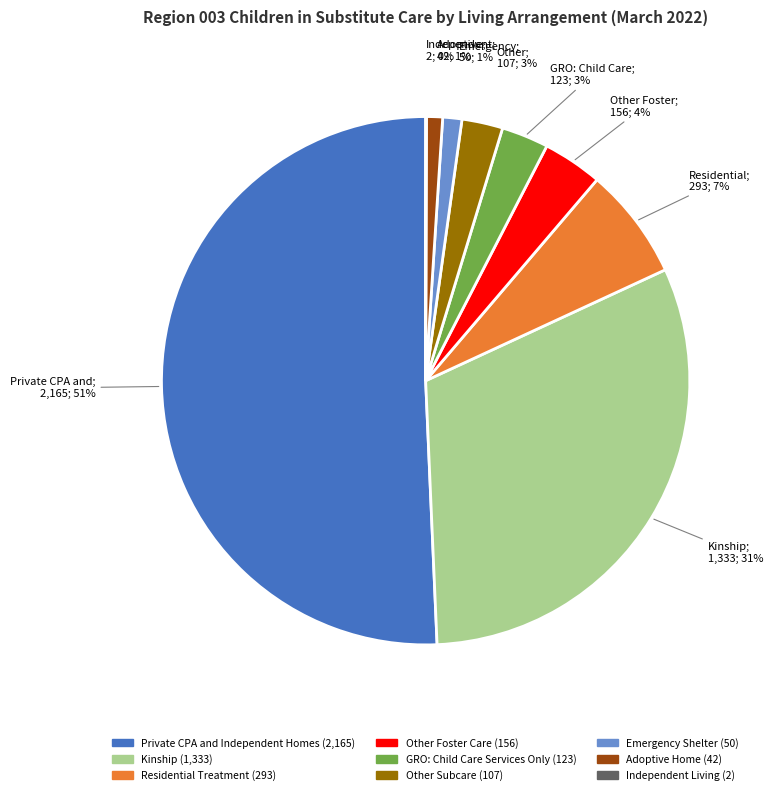

To the nearest percent, what is the average slice percentage?

11%